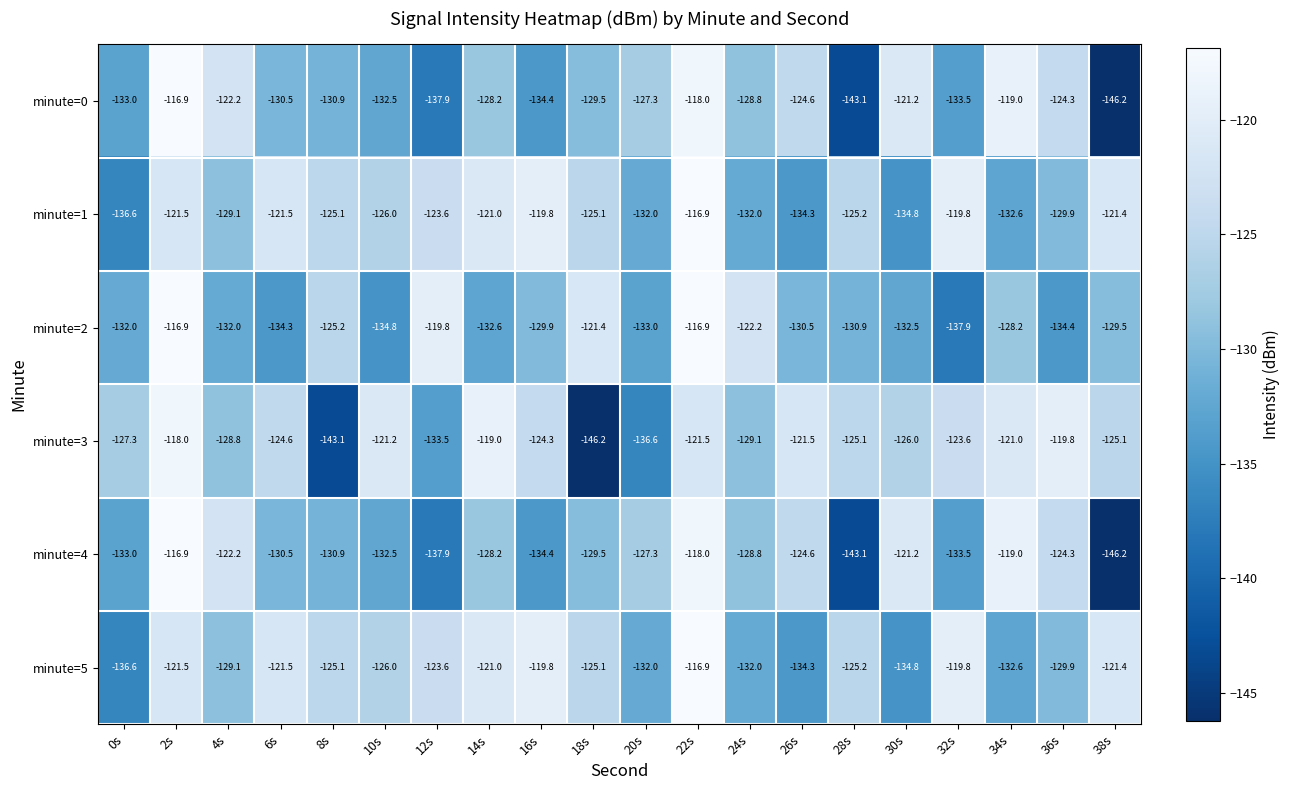

The value of minute=3 at 2s is -78.7. True or false?

False